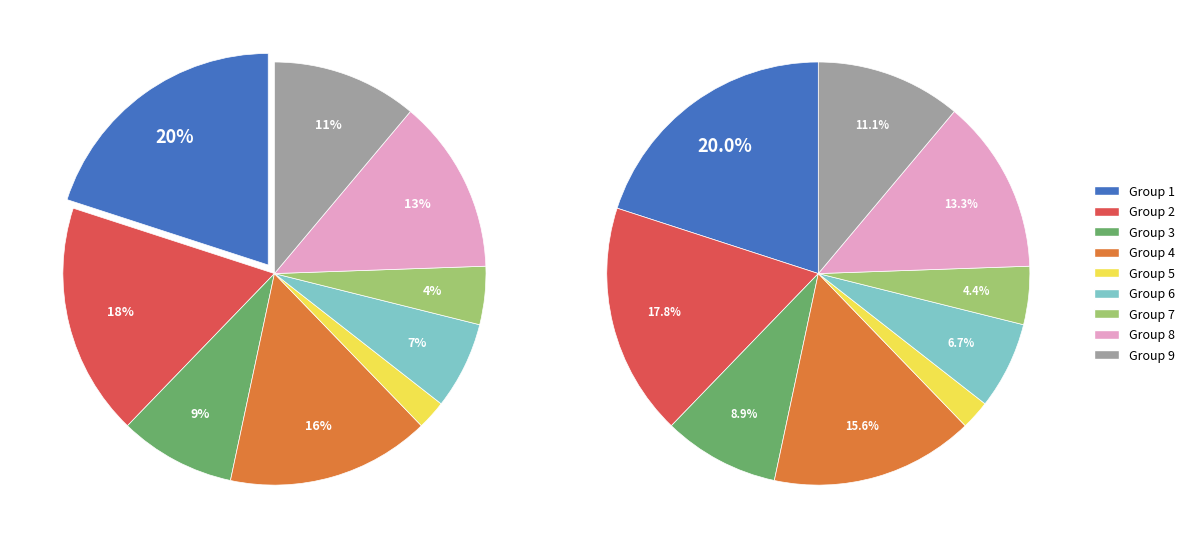

Count the number of slices in the pie.

9